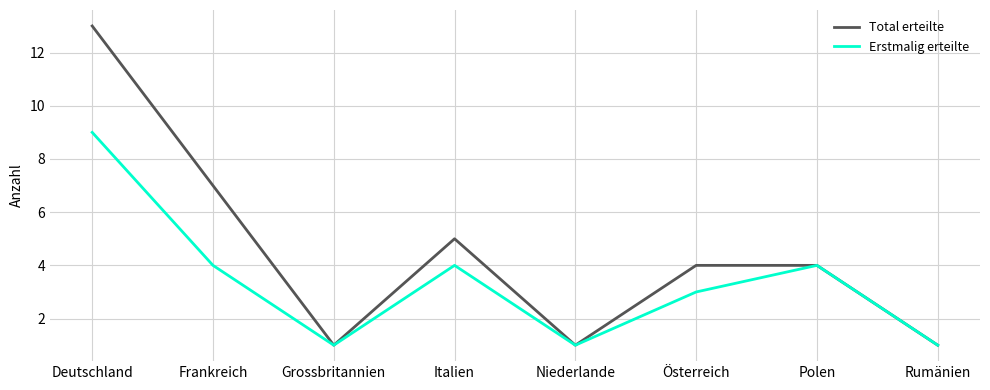

What is the difference between the highest and lowest values at Frankreich?

3